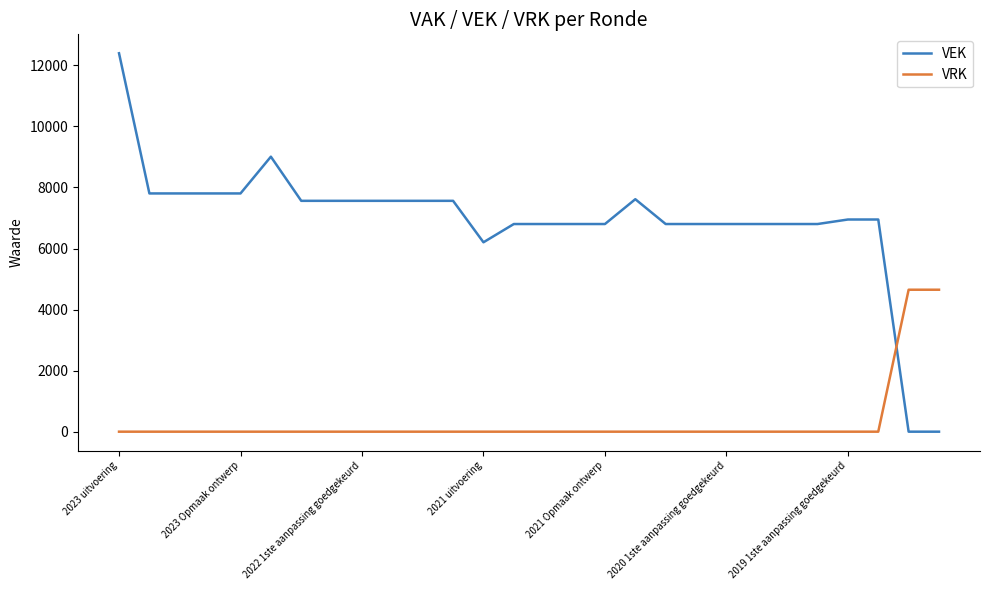

Does the chart have visible grid lines?

No